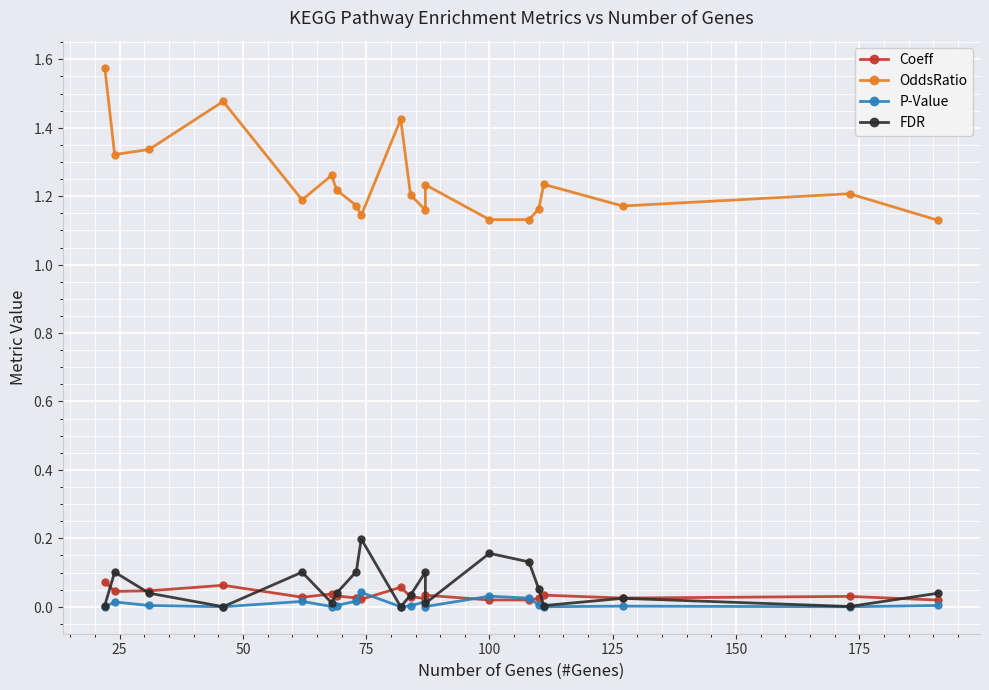

True or false: FDR has more than 1 points higher than both neighbors.

True